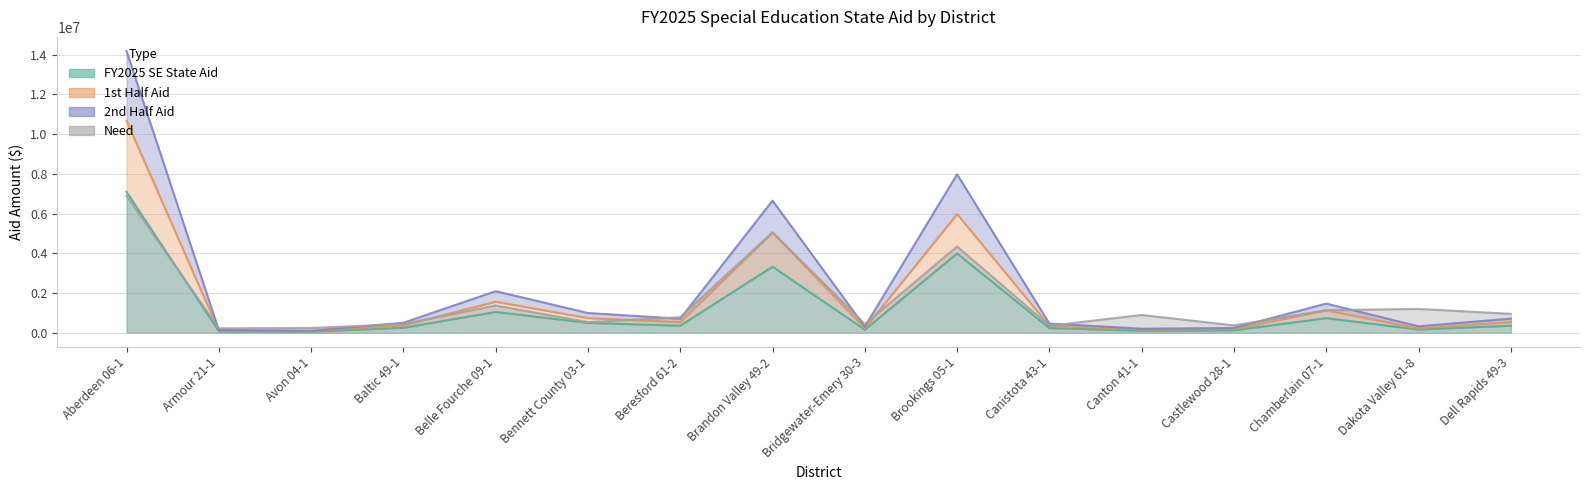

Does the chart have visible grid lines?

Yes